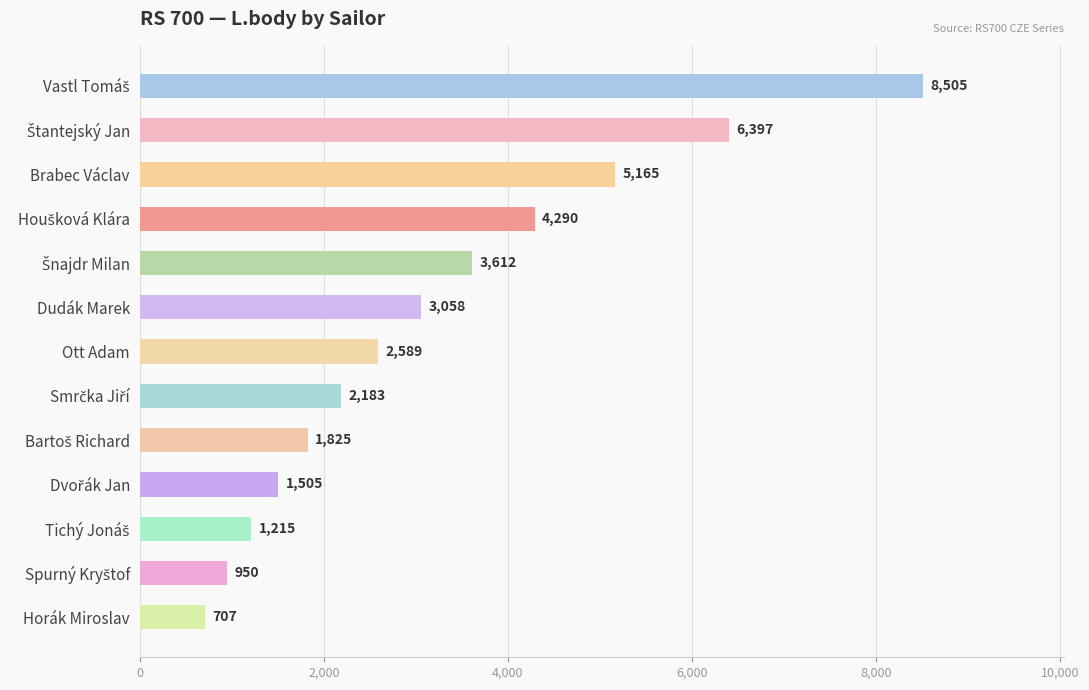

What is the maximum value shown in the chart?

8505